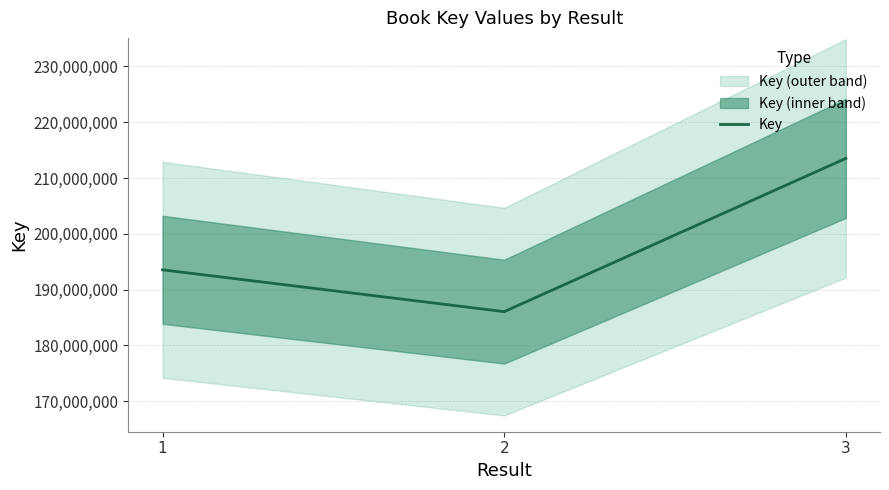

Which label corresponds to the smallest value in the chart?

2